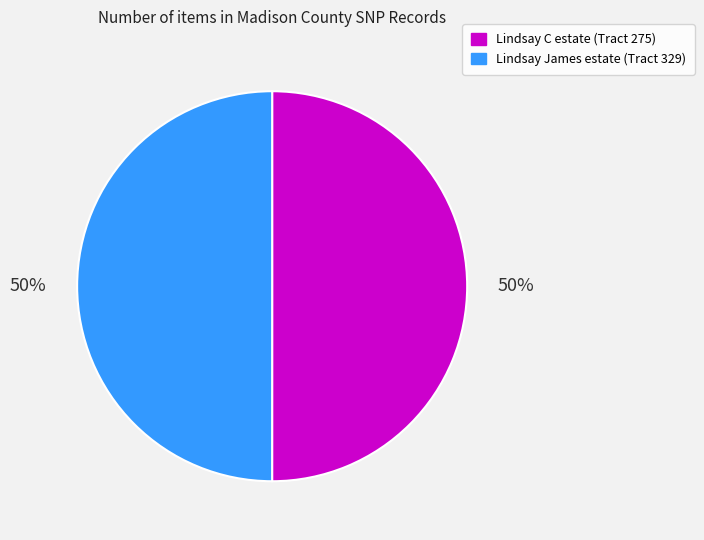

To the nearest percent, what portion does Lindsay C estate (Tract 275) represent?

50%